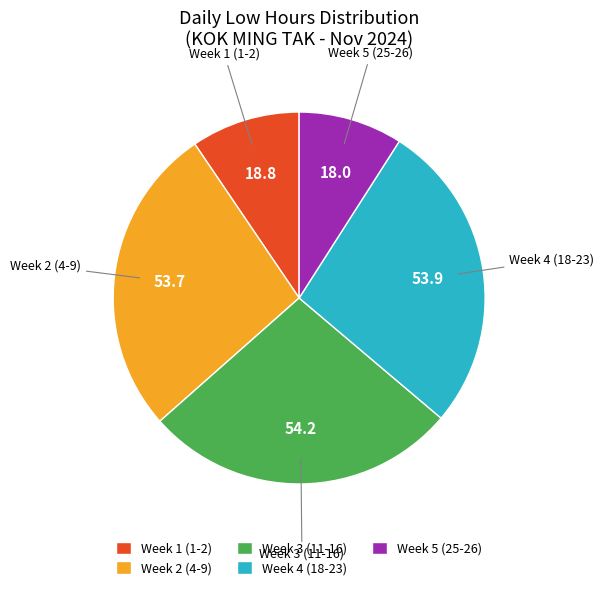

Approximately how many times larger is the value at Week 1 (1-2) compared to Week 2 (4-9)?

0.4